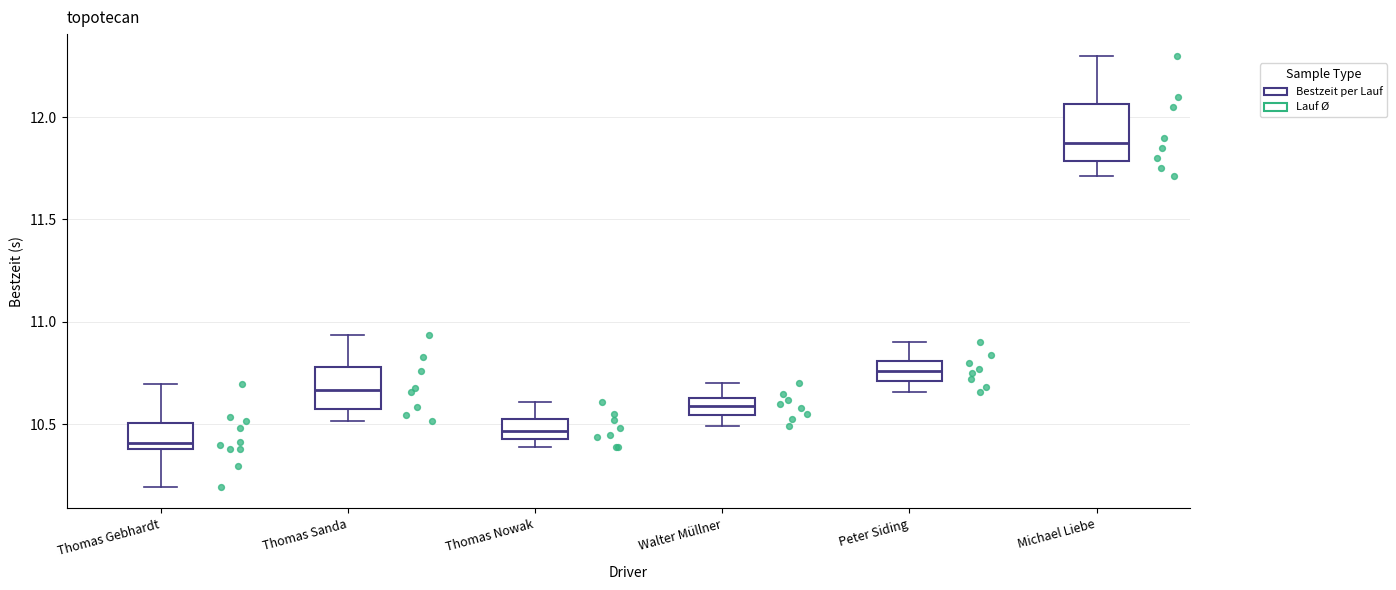

Which box has the lowest median line?

Thomas Gebhardt